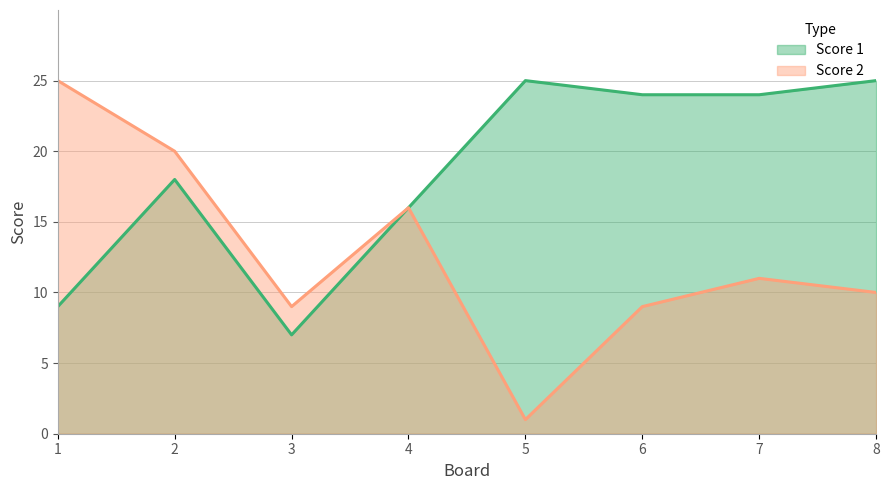

What is the maximum value for Score 2?

25